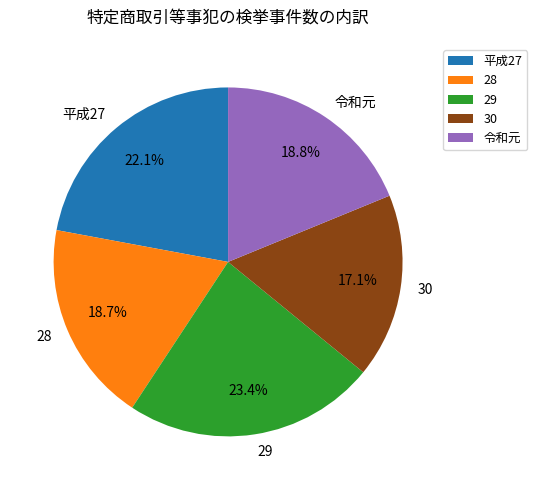

True or false: 令和元 accounts for 19% of the total.

True